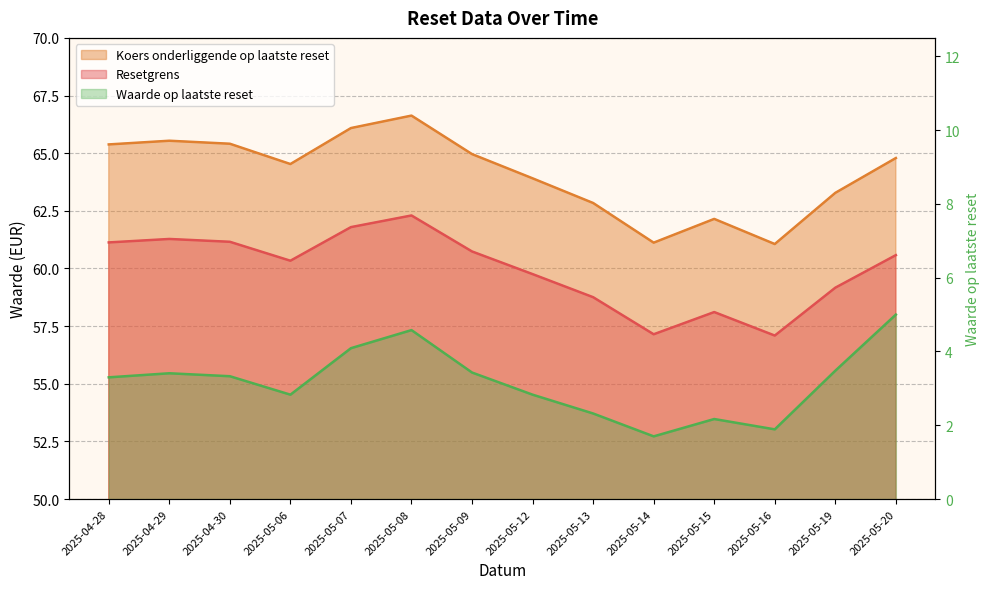

How many values in the Resetgrens series exceed 60?

8